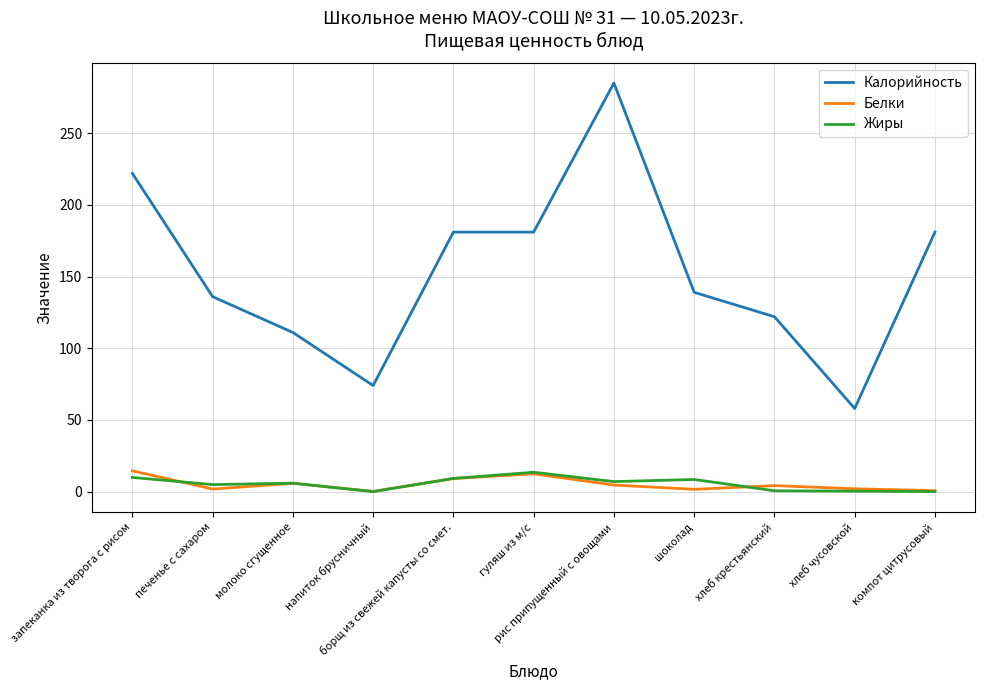

Which category has the highest value in the Жиры series?

гуляш из м/с